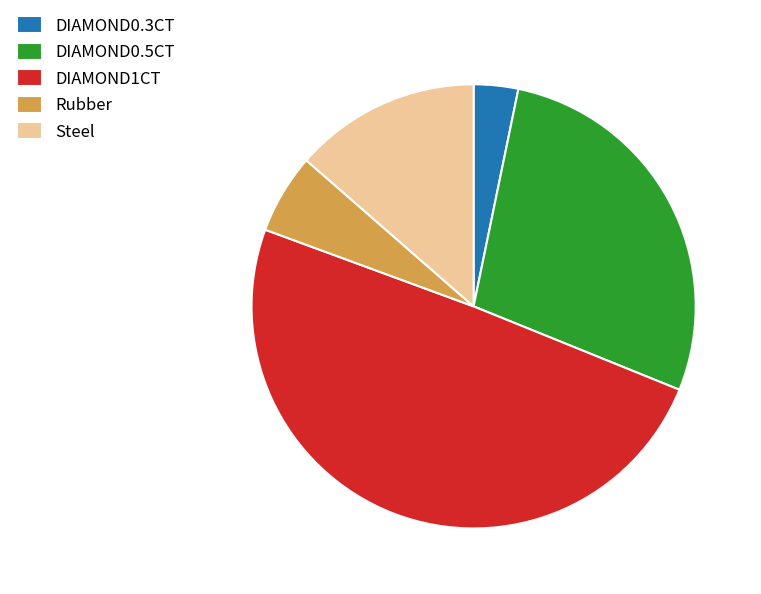

Is there a majority slice in this chart?

No